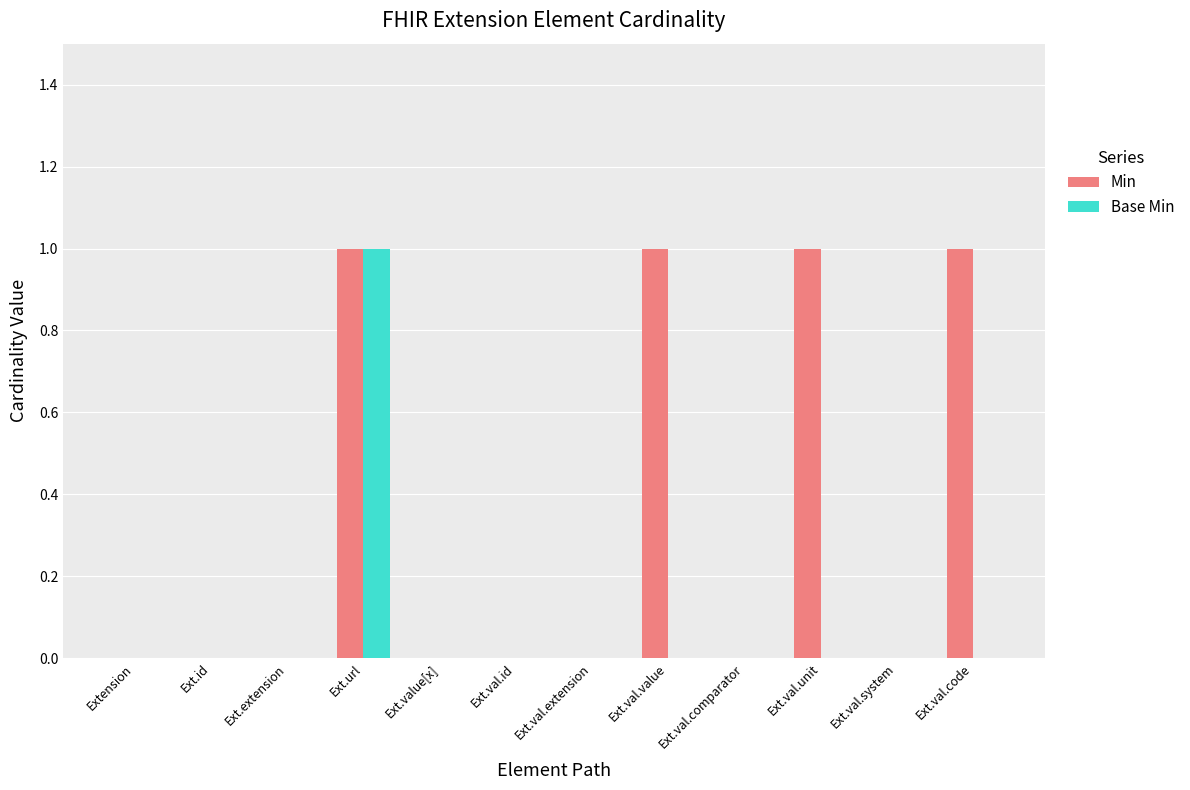

The Base Min series shows 0 at Ext.val.system. True or false?

True